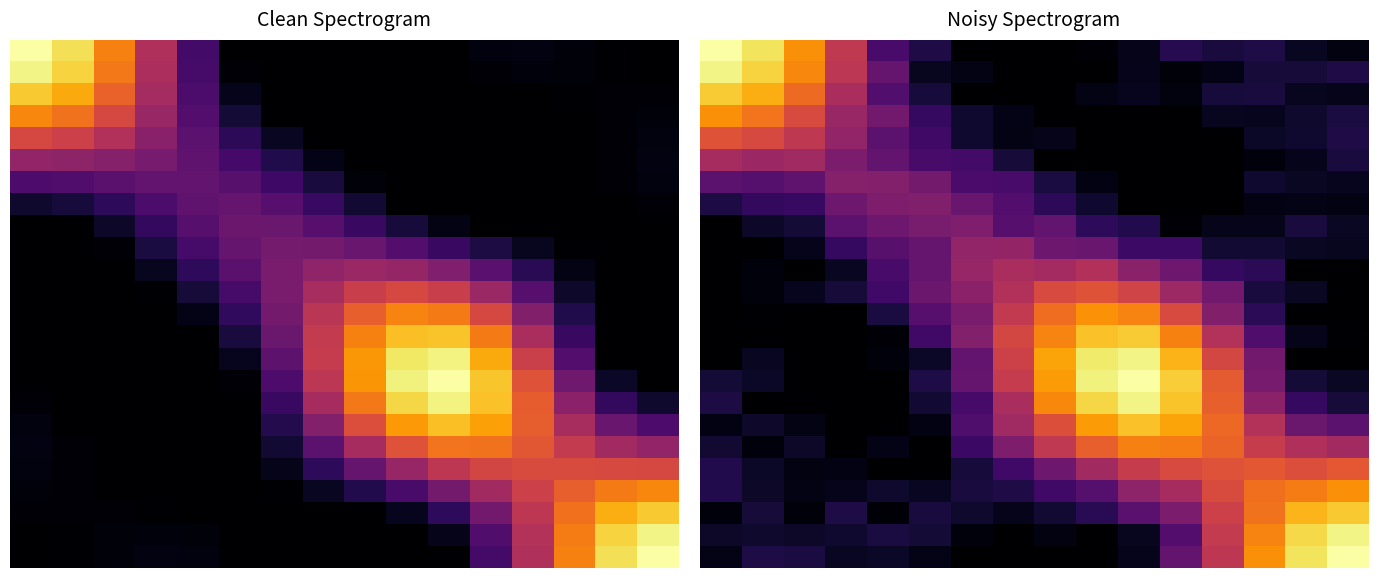

What is the greatest value displayed?

1.0